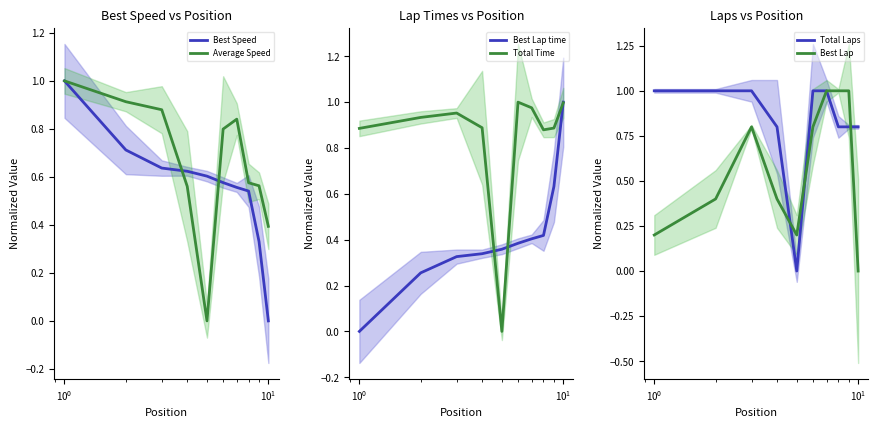

What is the maximum value for Total Laps?

1.0